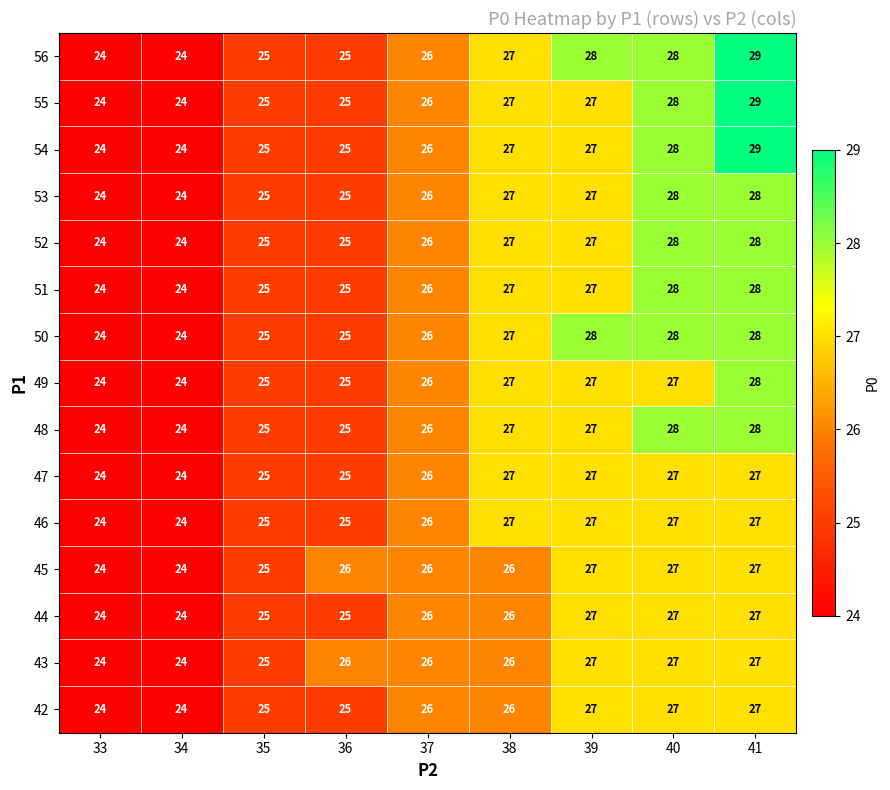

The value of 55 at 34 is 24. True or false?

True